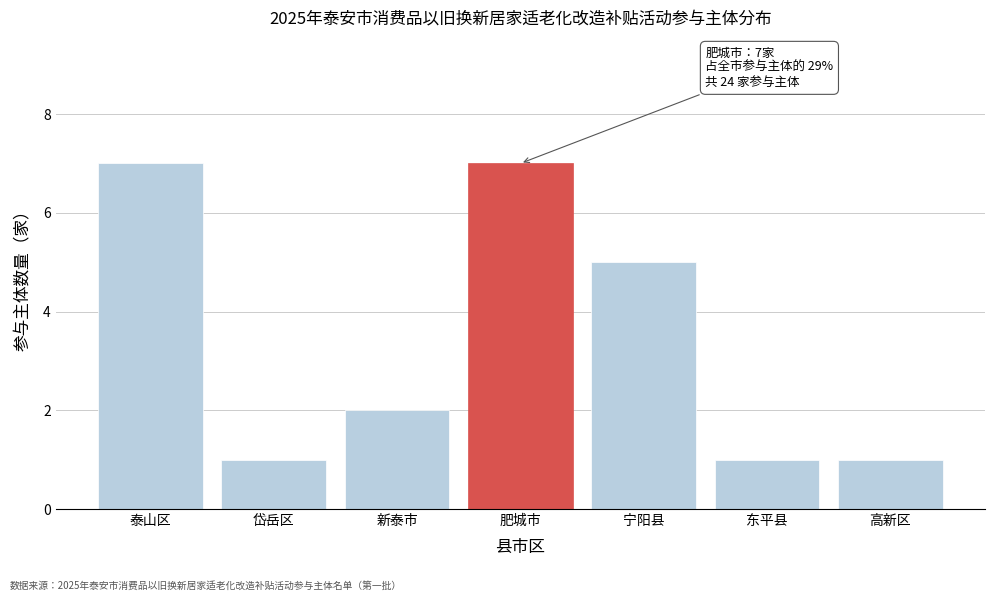

Reading left to right, list all the values displayed in this chart.

泰山区=7	岱岳区=1	新泰市=2	肥城市=7	宁阳县=5	东平县=1	高新区=1